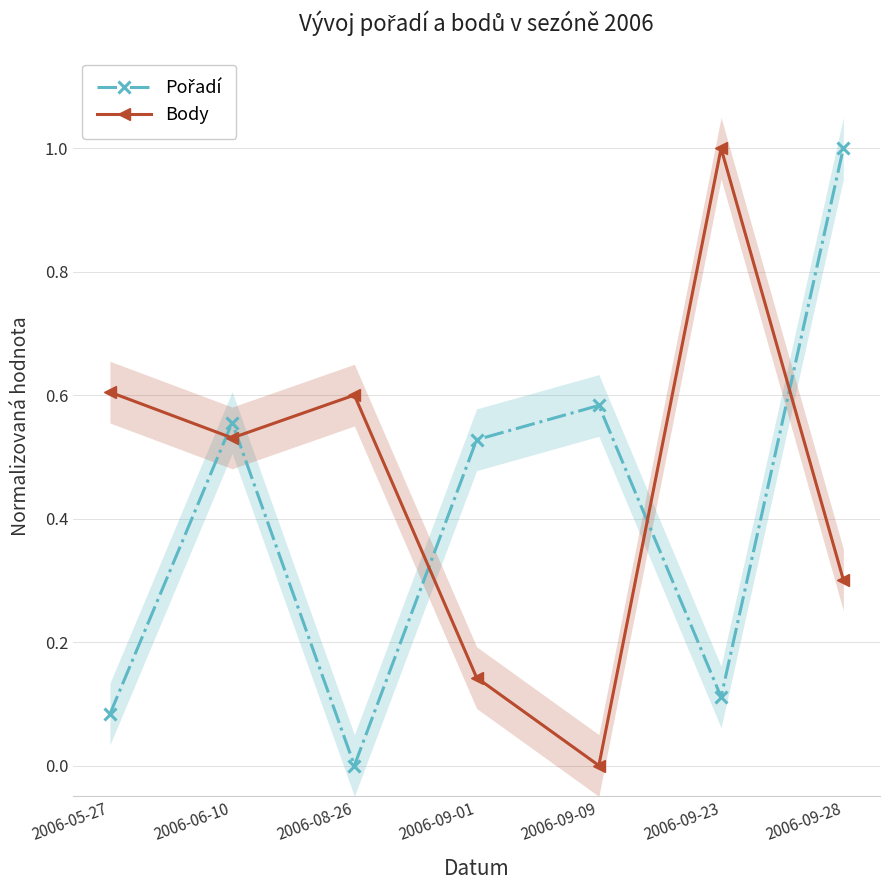

Where is the first local maximum for Pořadí?

2006-06-10